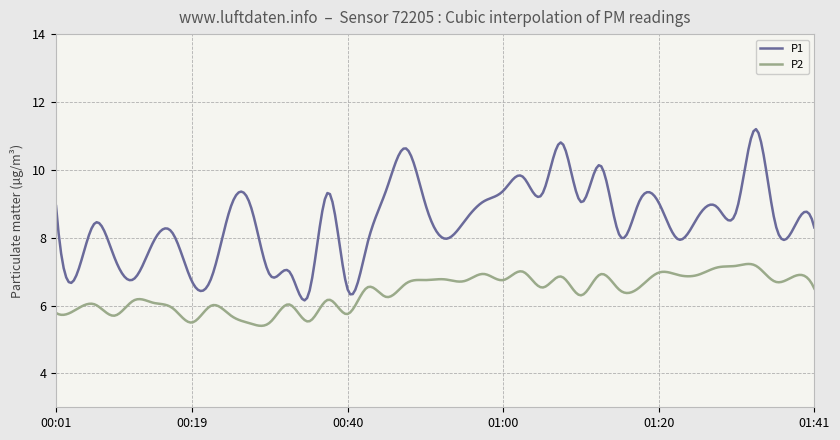

True or false: P2 and P1 intersect in this chart.

False